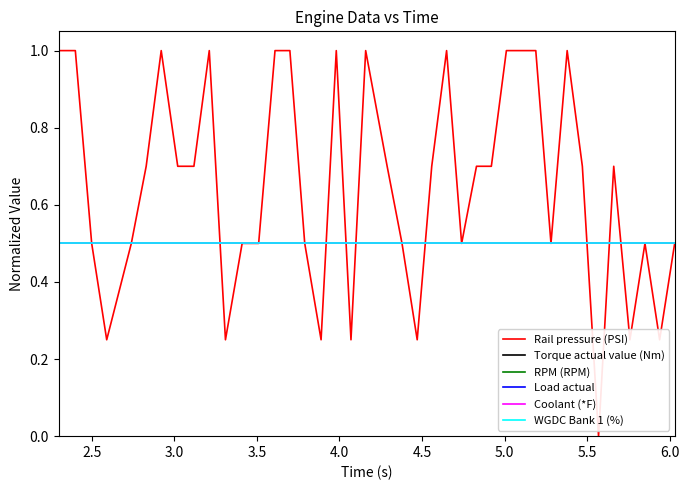

What is the label of the 5th point from the left?

4.0